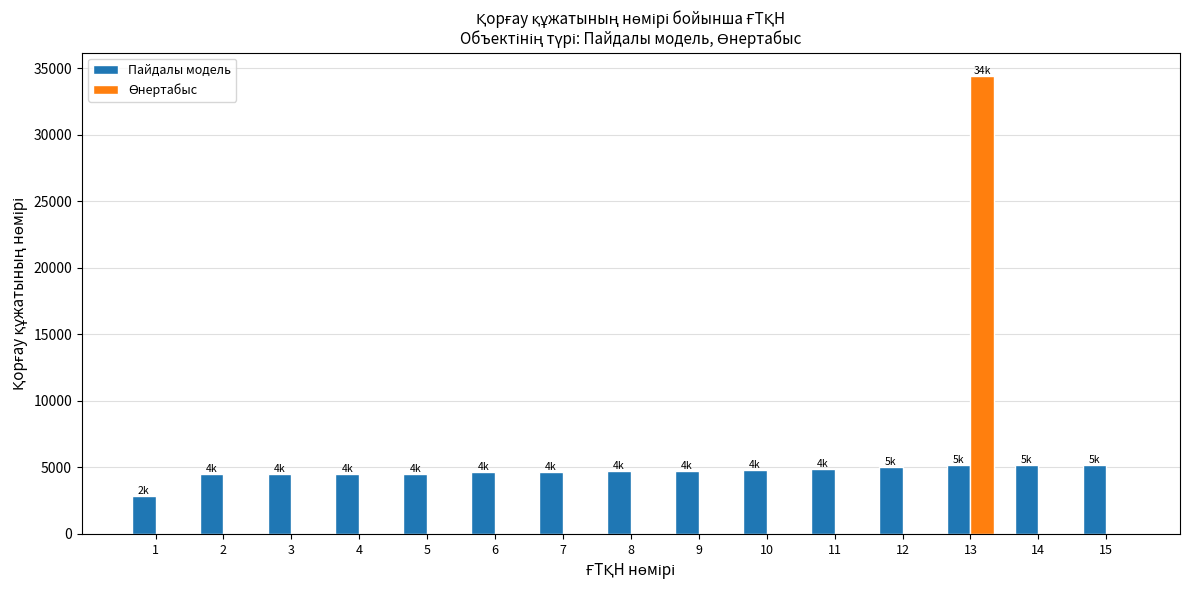

At which category is the sum across all series the highest?

13